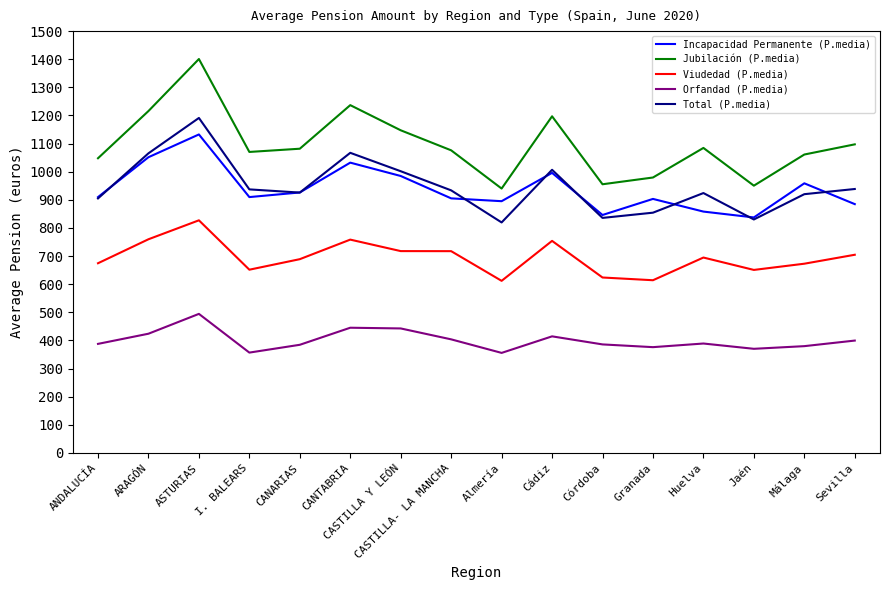

Which series has the largest total across all categories?

Jubilación (P.media)